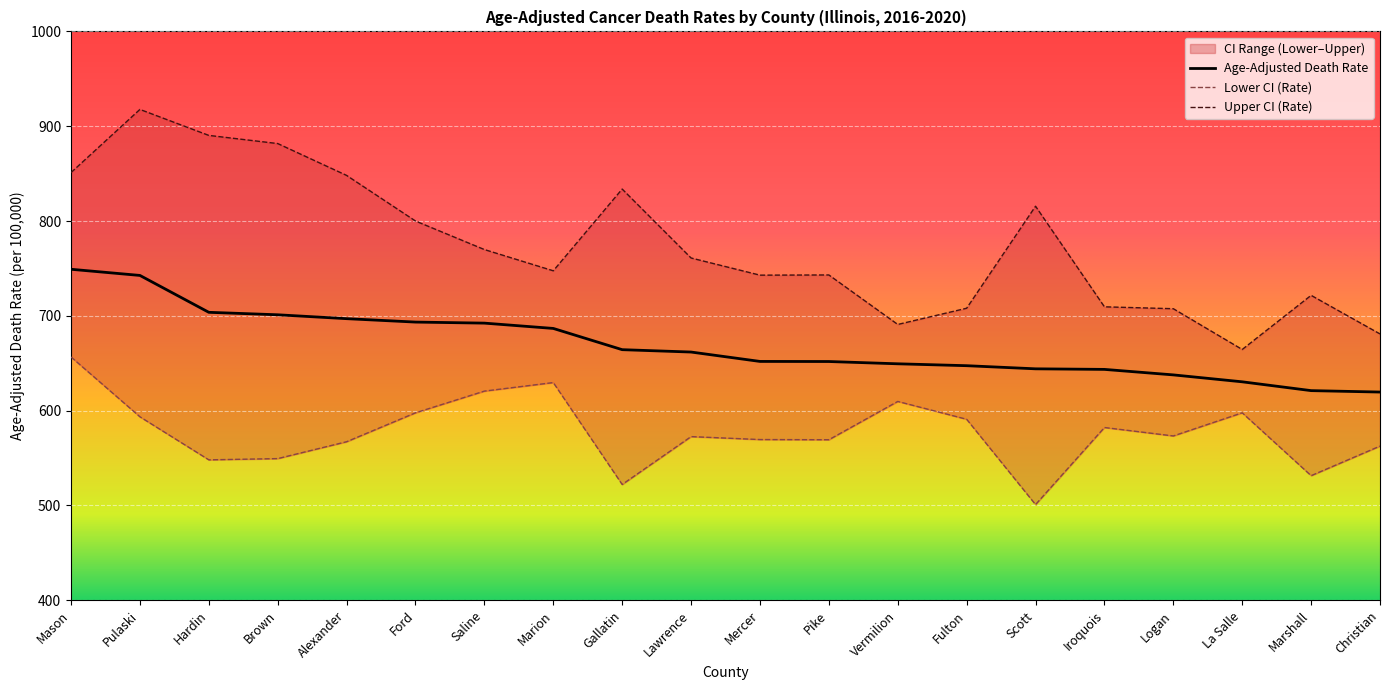

Is the value of Age-Adjusted Death Rate at Christian greater than the value of Lower CI (Rate) at Marion?

No